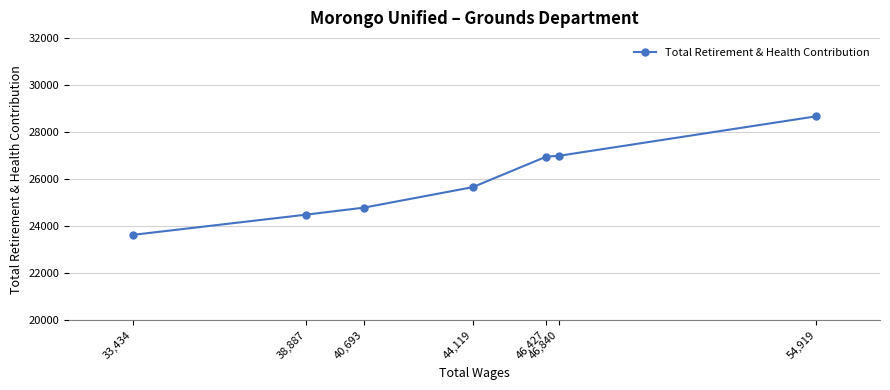

Read the value at 40,693, to the nearest 100.

24800